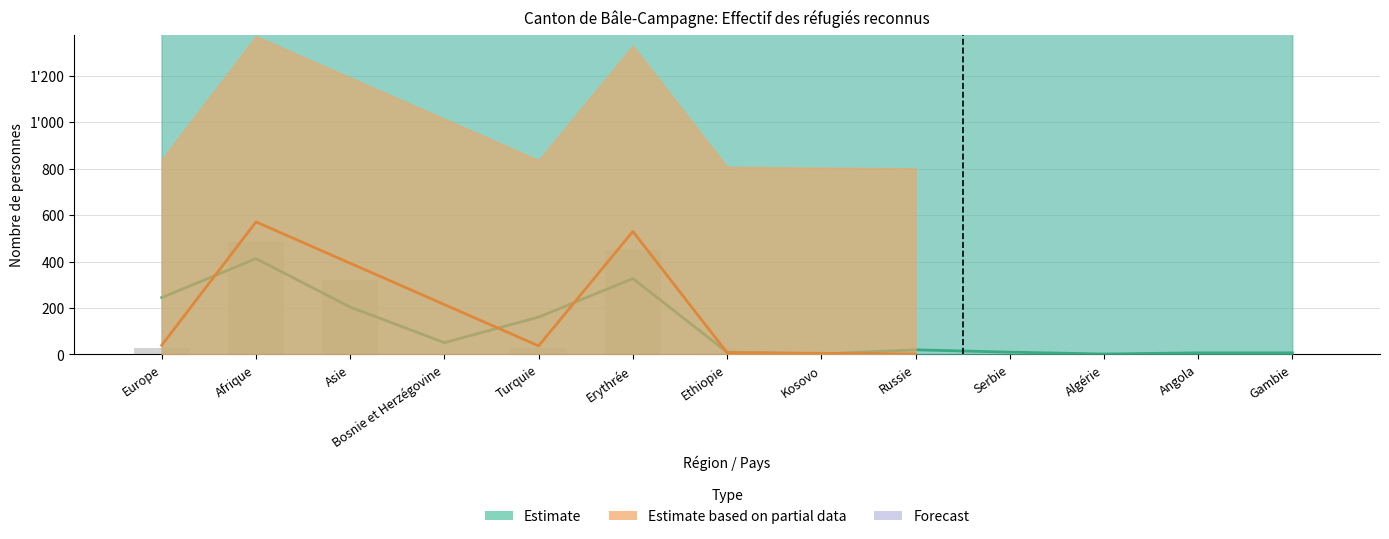

At which category is the sum across all series the highest?

Afrique